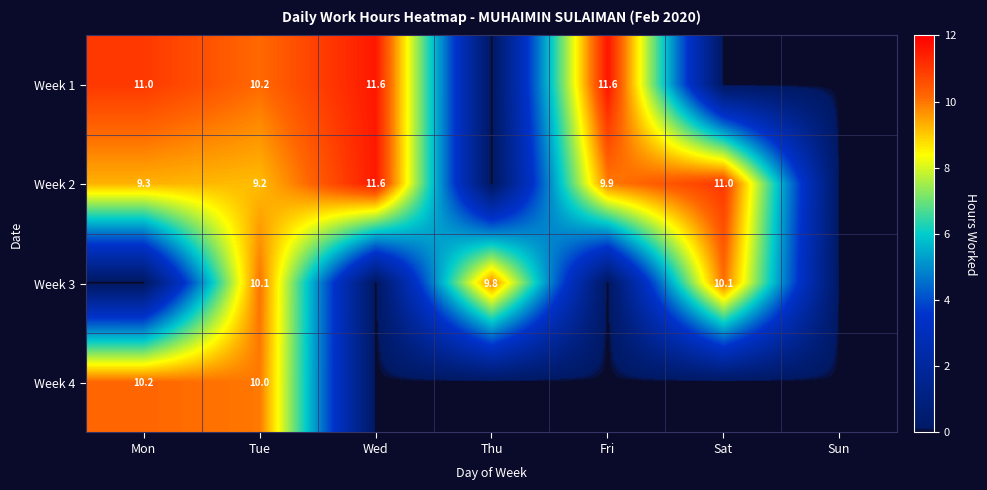

What is the difference between the Week 2 values at Fri and Tue?

0.7